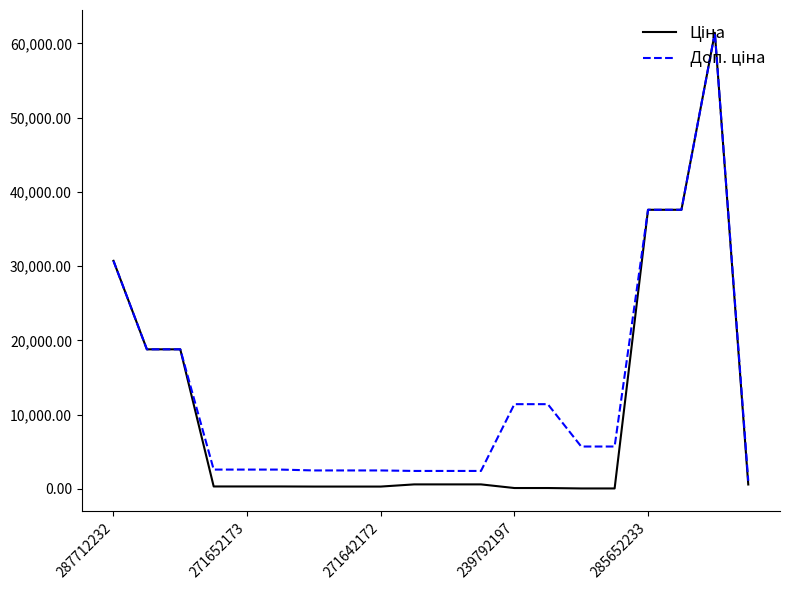

Where does the Ціна series first go above 589?

287712232